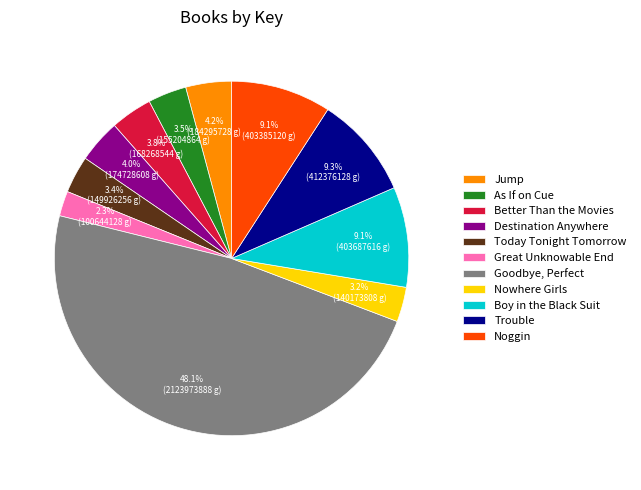

What percentage is the Better Than the Movies slice, to the nearest percent?

4%